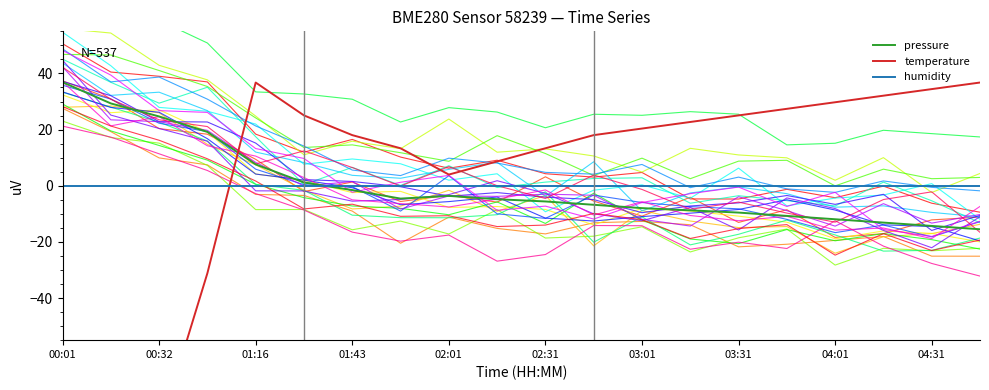

Reading right to left, transcribe all the data shown in this chart.

pressure: -15.5	-14.3	-13.1	-11.9	-10.7	-9.6	-8.8	-8.0	-6.8	-5.6	-4.8	-3.6	-4.6	-1.5	1.2	7.6	19.2	24.7	29.3	36.9
temperature: 36.8	34.4	32.1	29.7	27.4	25.1	22.7	20.4	18.0	13.3	8.7	4.0	13.3	18.0	25.1	36.8	-31.1	-87.3	-101.4	-145.9
humidity: 0.0	0.0	0.0	0.0	0.0	0.0	0.0	0.0	0.0	0.0	0.0	0.0	0.0	0.0	0.0	0.0	0.0	0.0	0.0	0.0